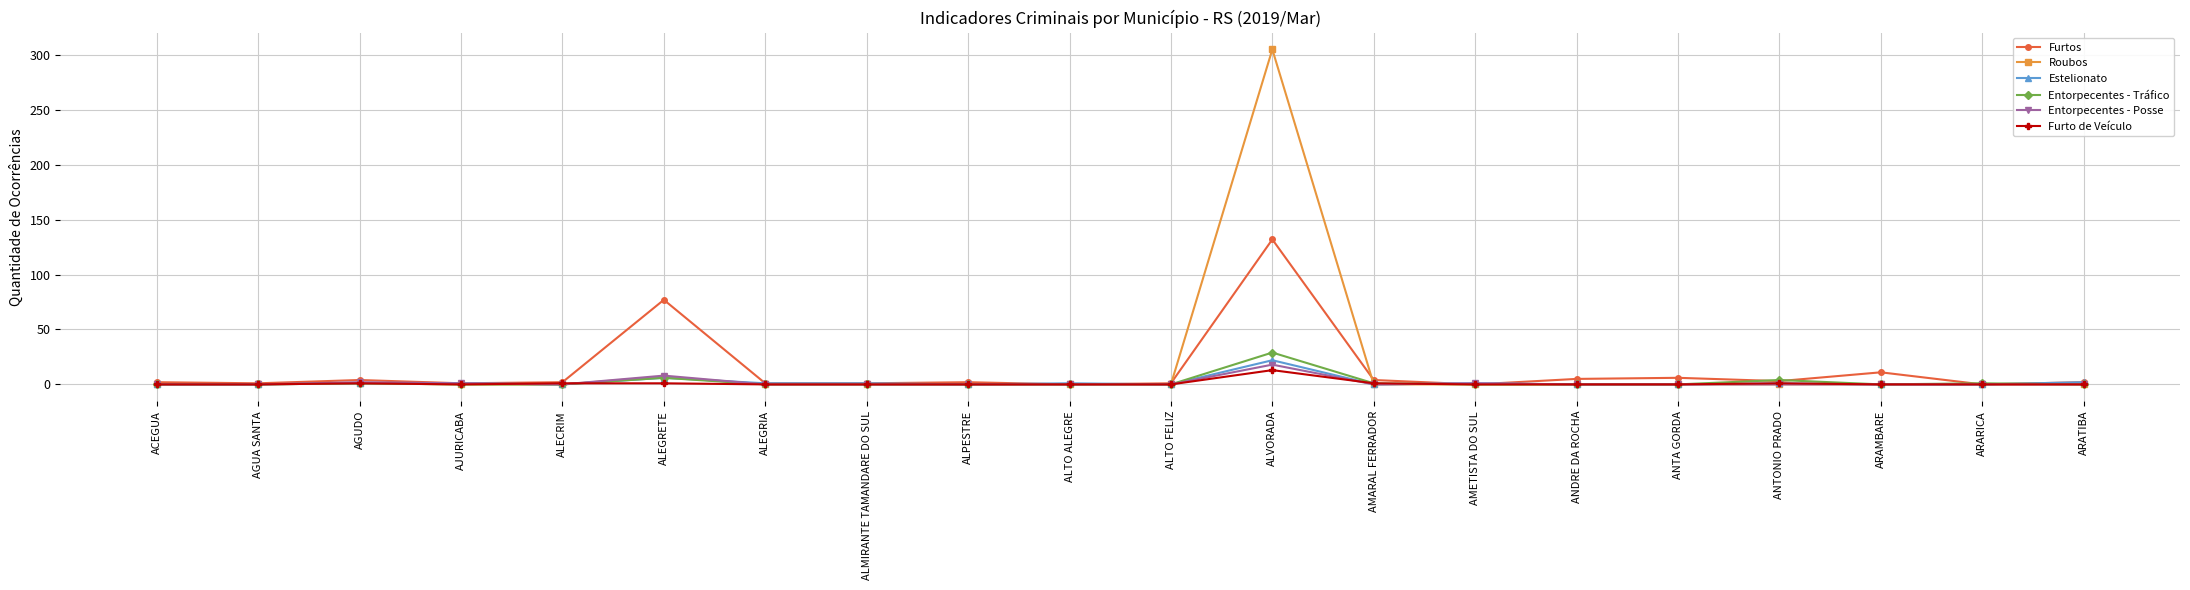

What is the label of the 19th point from the left?

ARARICA